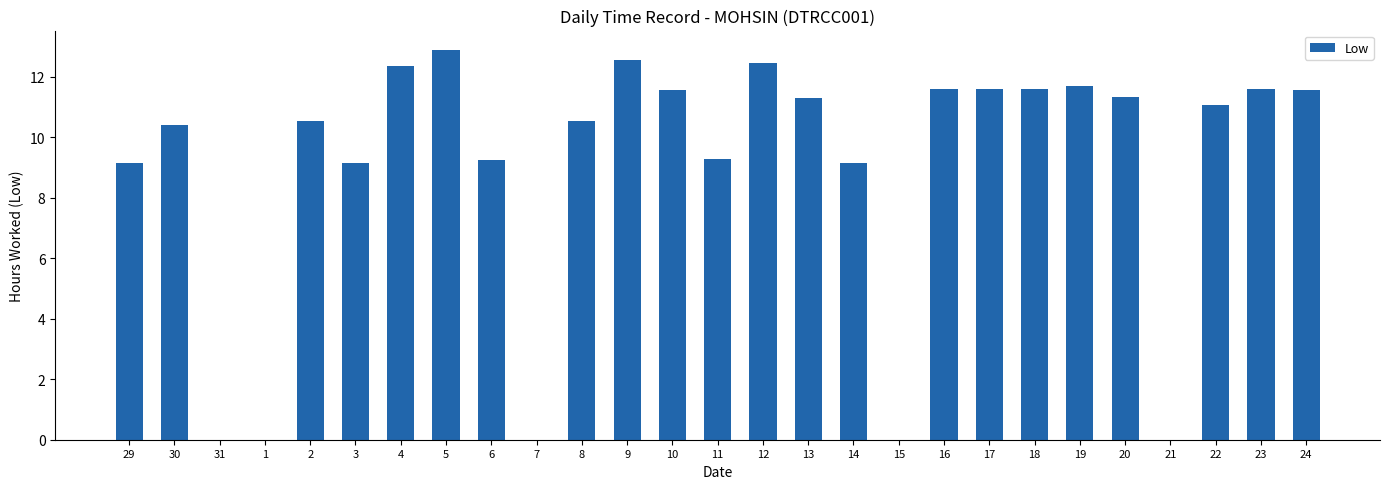

Does the chart contain stacked bars?

No